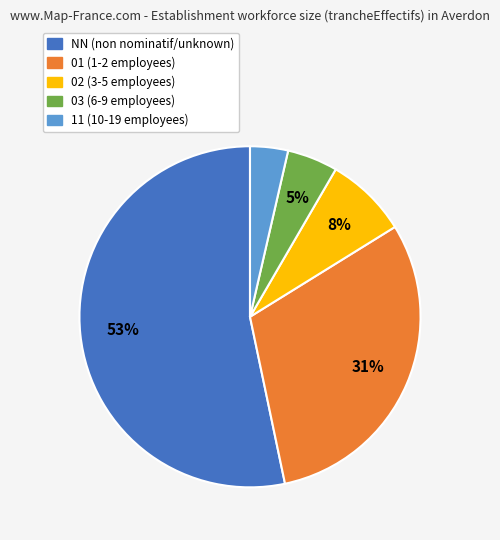

How many segments does this pie chart have?

5